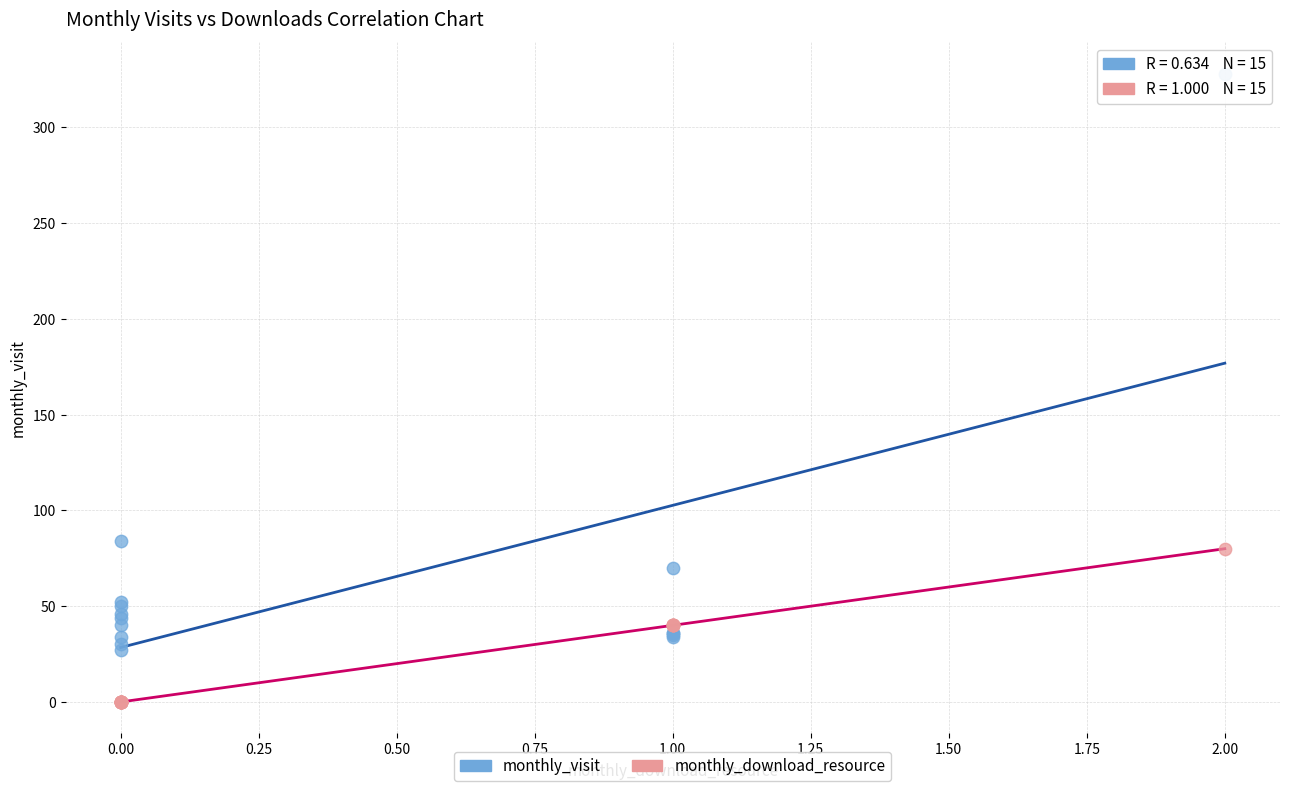

Which series contains the lowest Y value?

monthly_download_resource